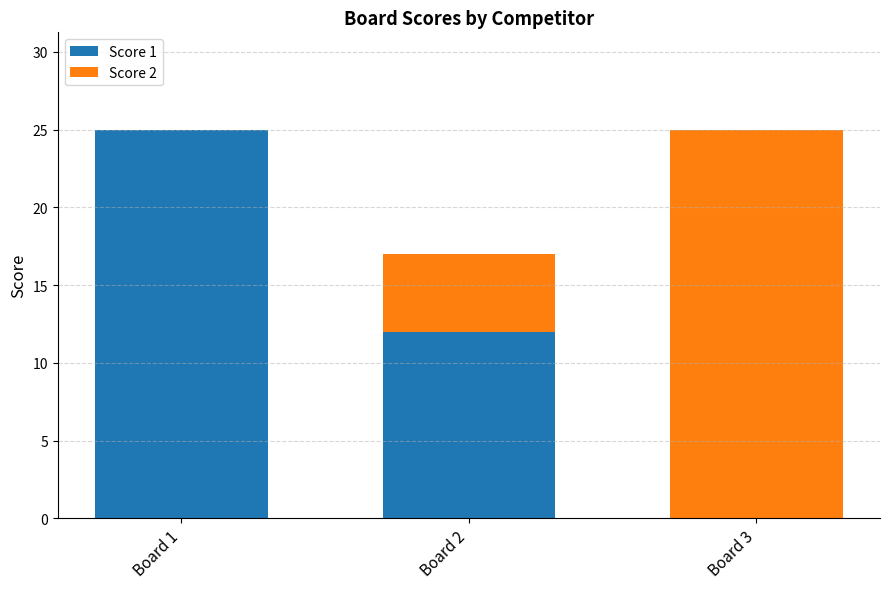

Are the bars grouped side by side (vs. stacked)?

No